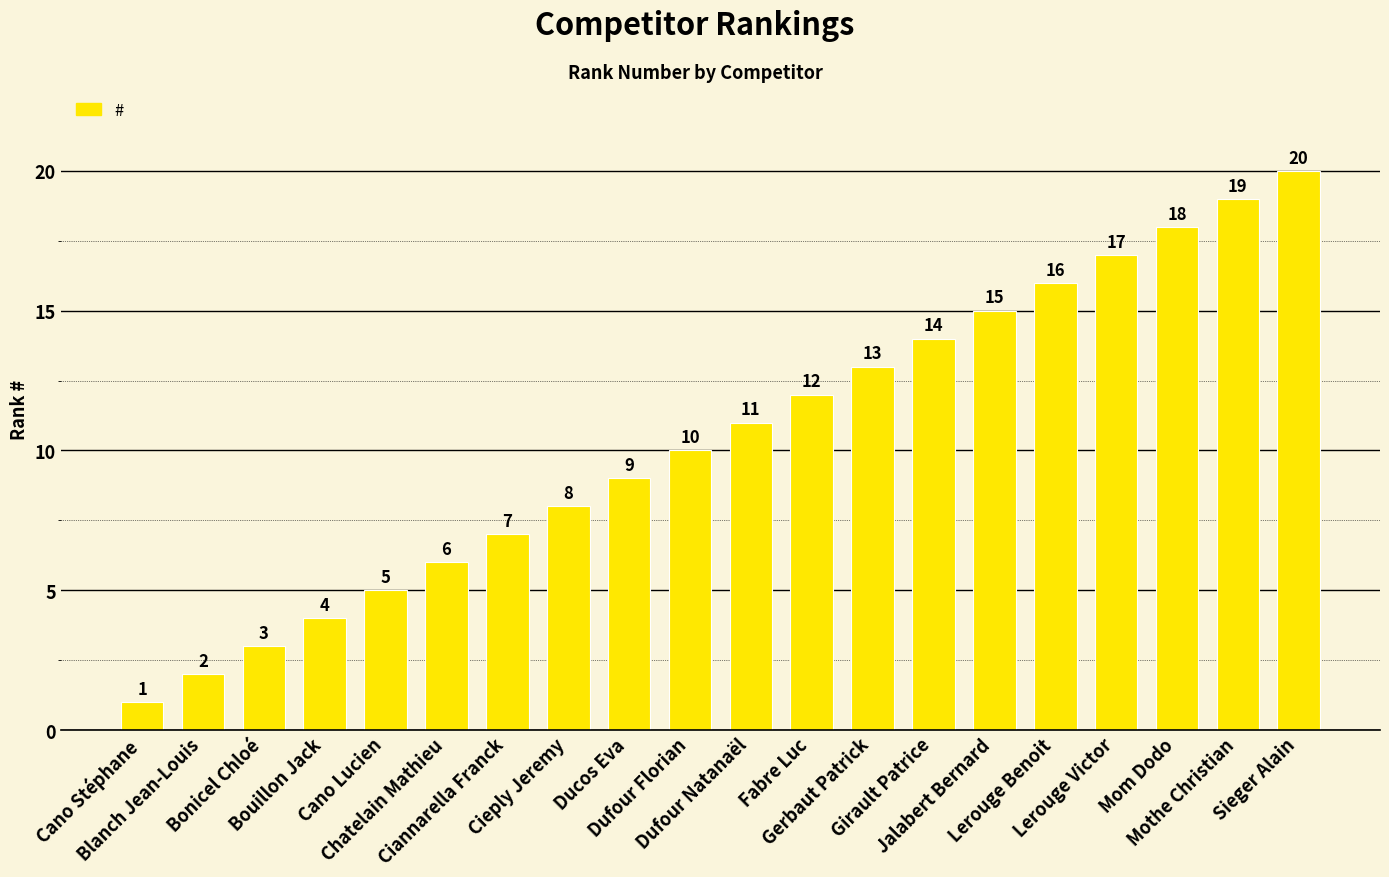

What position from the left is Mom Dodo?

18